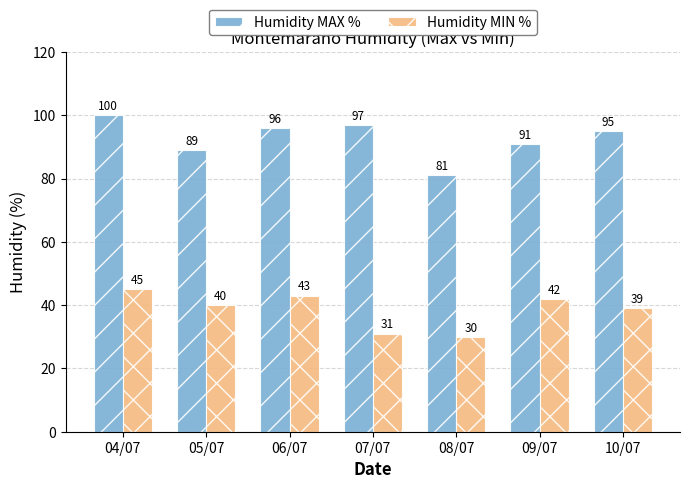

Reading left to right, transcribe all the data shown in this chart.

Humidity MAX %: 100	89	96	97	81	91	95
Humidity MIN %: 45	40	43	31	30	42	39